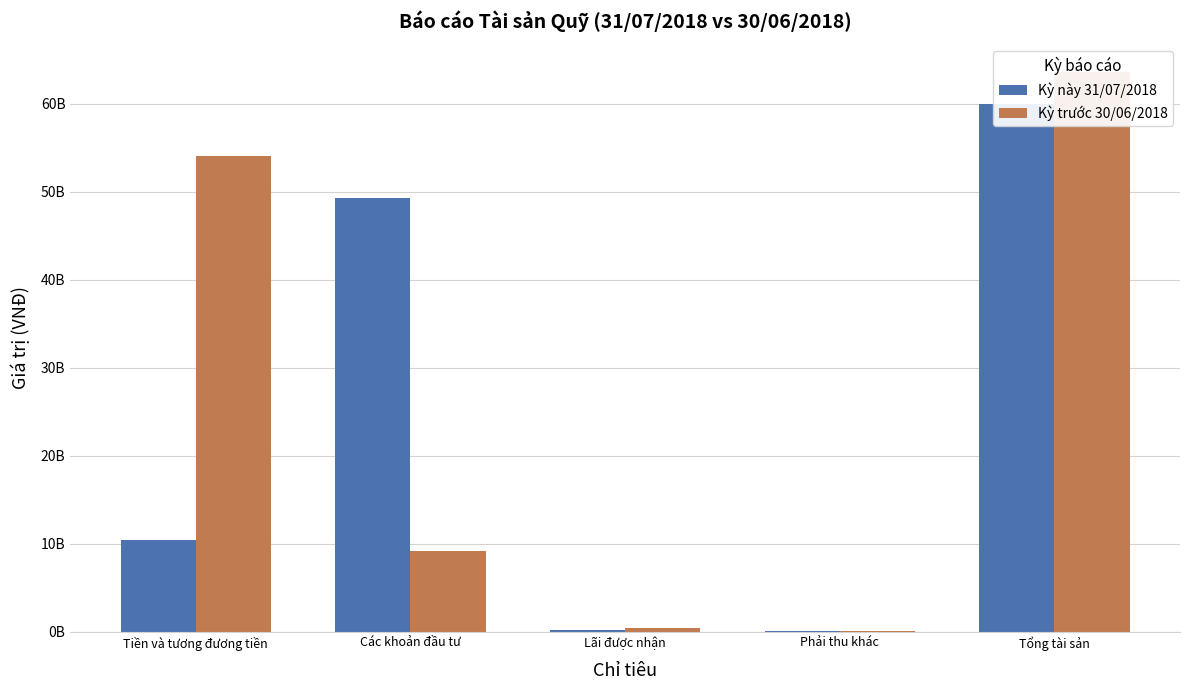

What is the sum of all Kỳ trước 30/06/2018 values?

127201390812